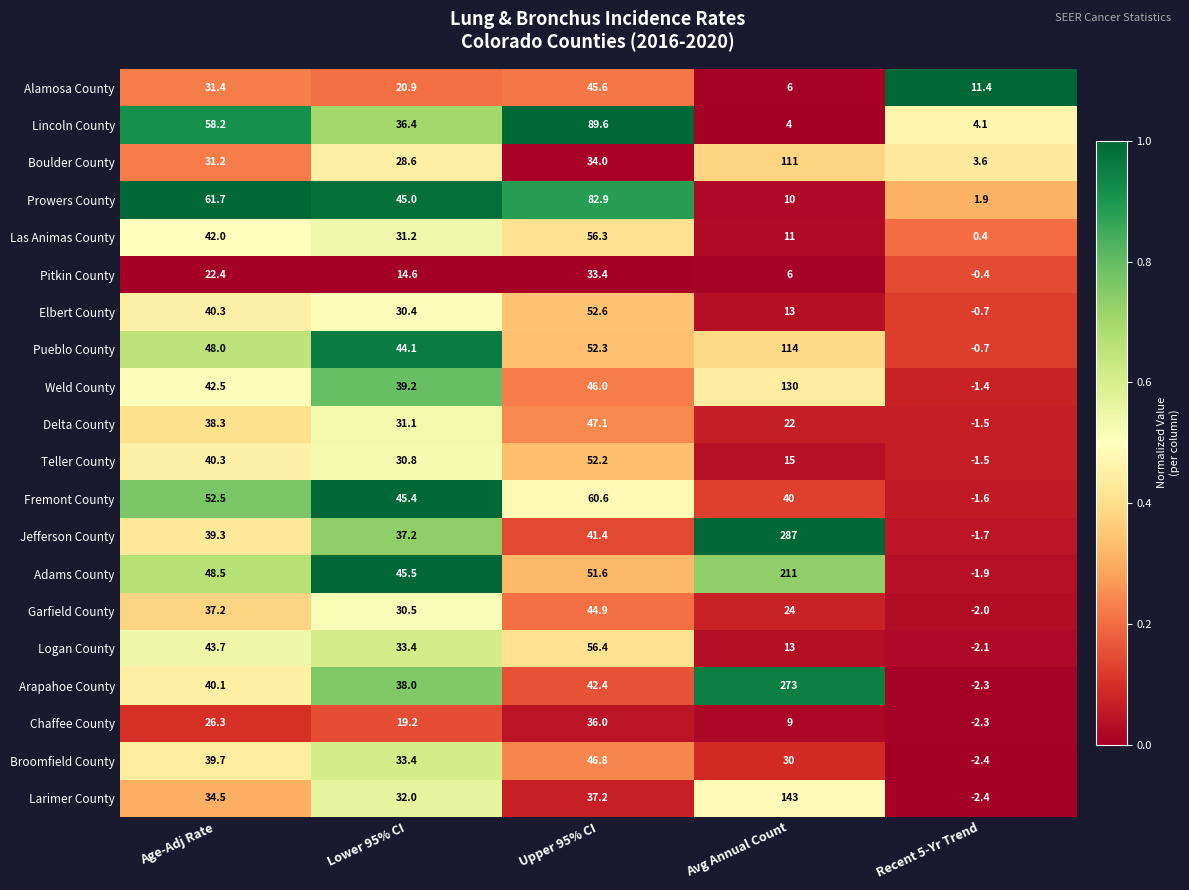

What is the maximum value for Broomfield County?

46.8